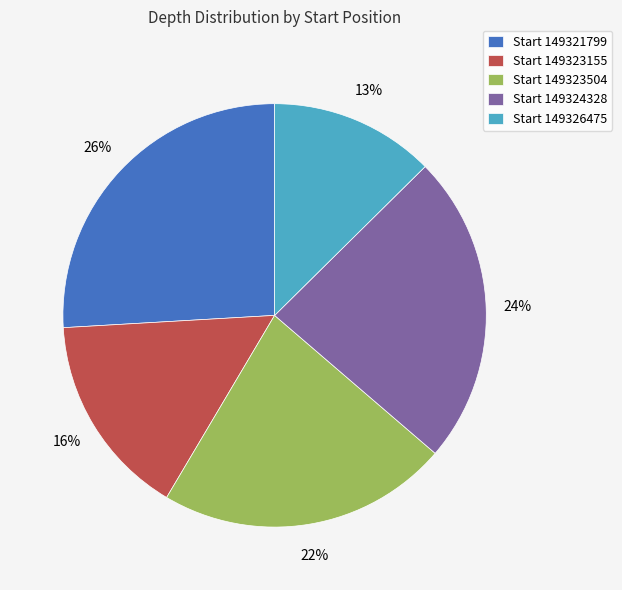

Which category has the smallest portion of the pie?

Start 149326475